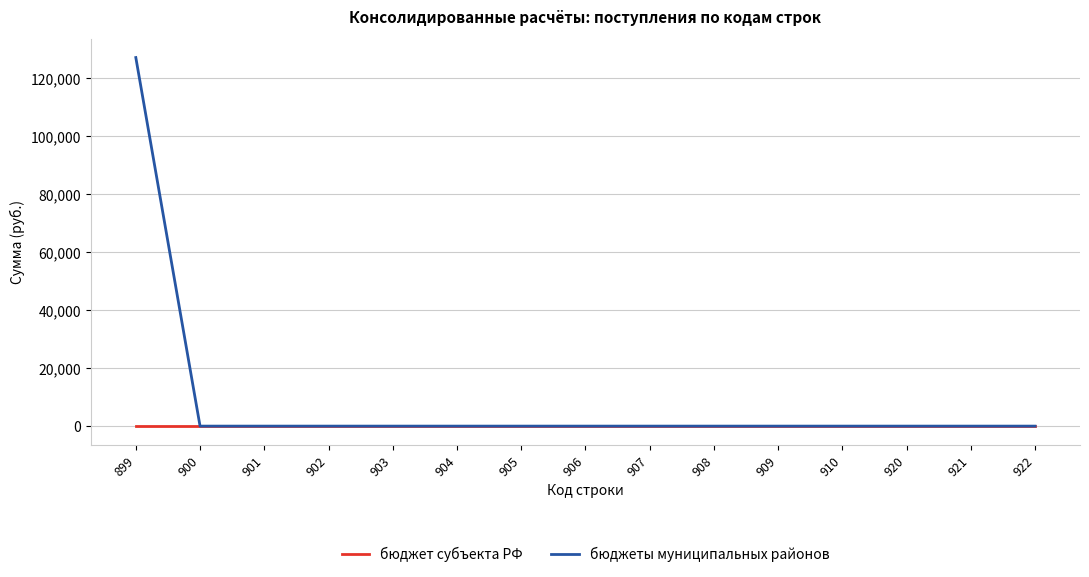

List the series in order of their overall mean, highest first.

бюджеты муниципальных районов, бюджет субъекта РФ